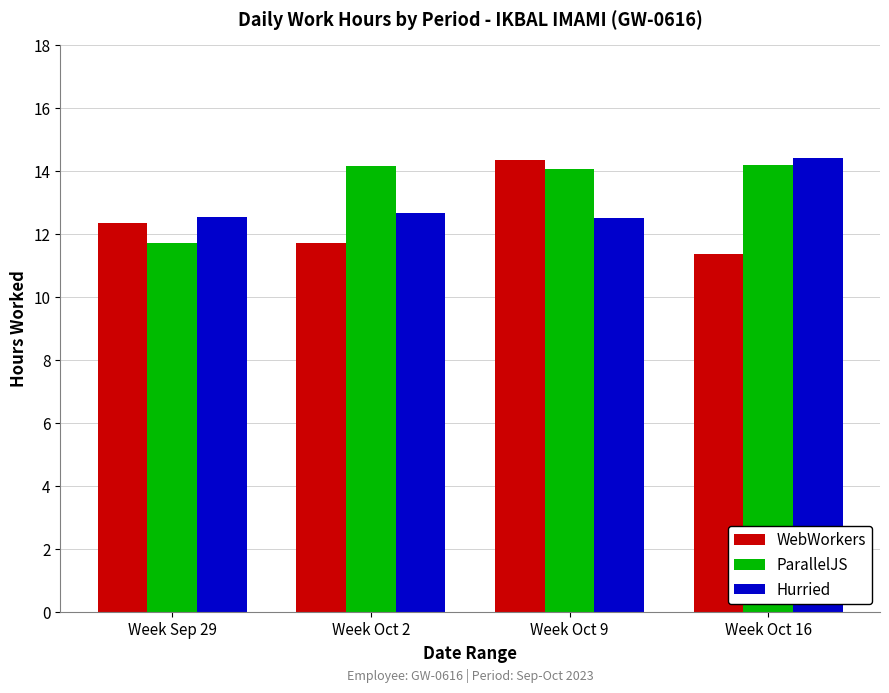

What is the difference between the second highest and minimum values in the Hurried series?

0.1